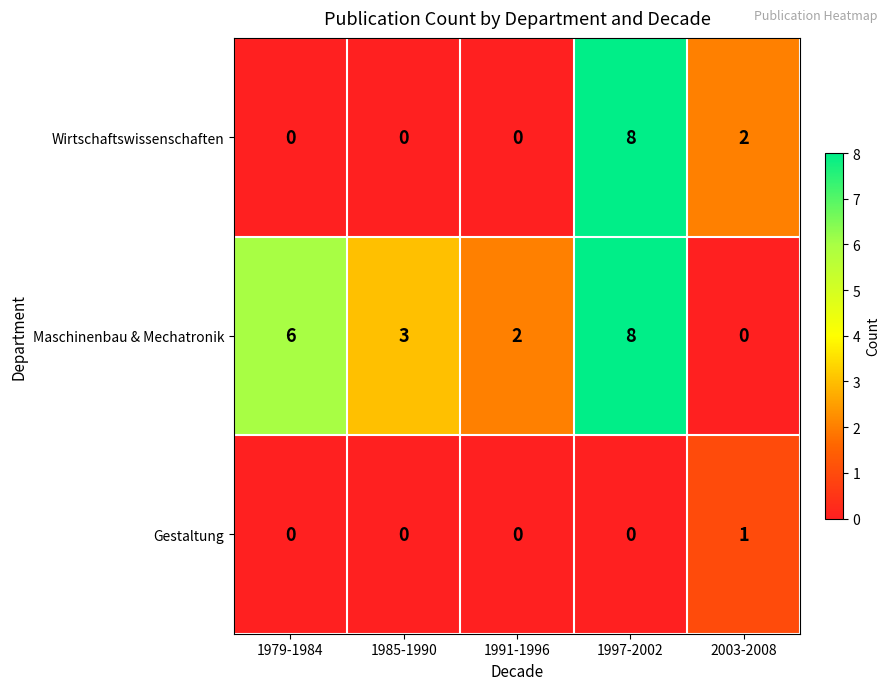

Is the value of Wirtschaftswissenschaften at 1997-2002 greater than the value of Maschinenbau & Mechatronik at 1985-1990?

Yes